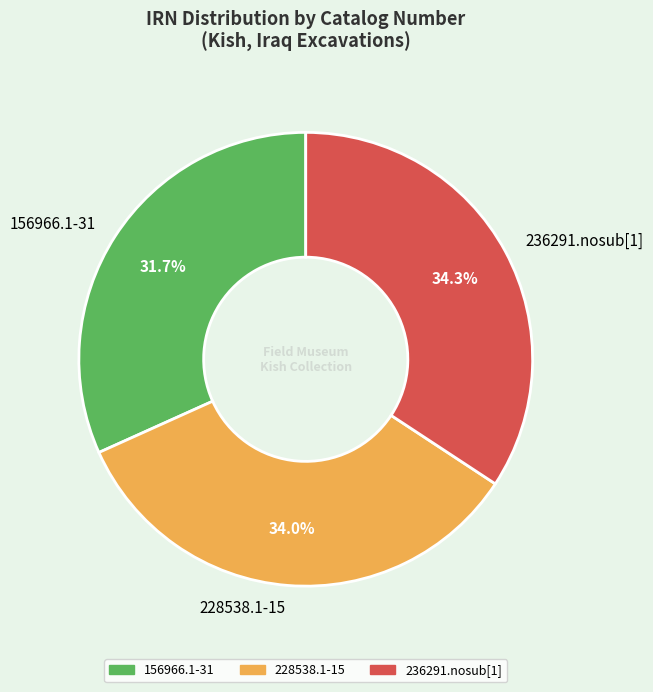

What is the total percentage of 156966.1-31 and 228538.1-15?

65.7%